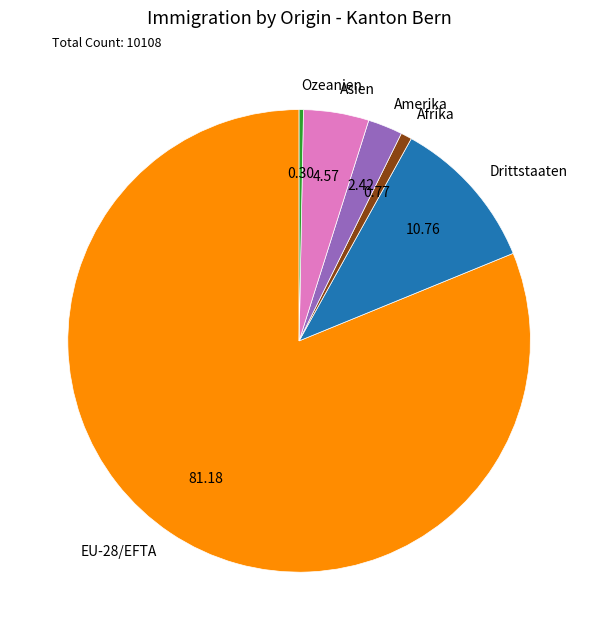

Which has a higher value, Asien or Ozeanien?

Asien